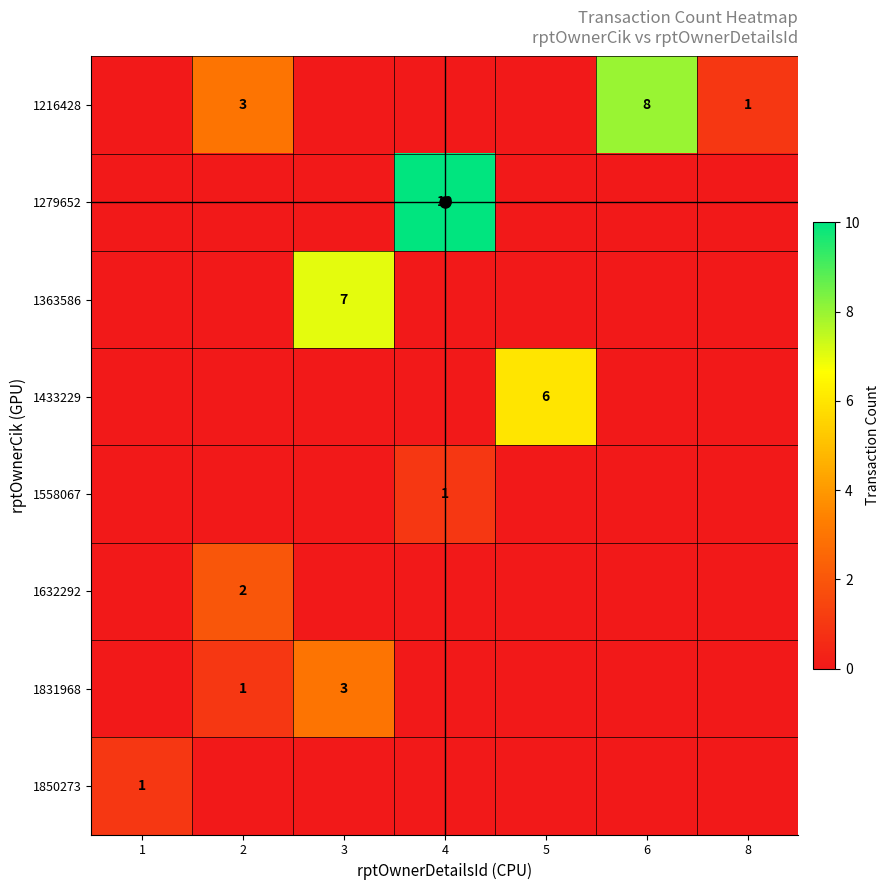

Which series has the largest total across all categories?

1216428